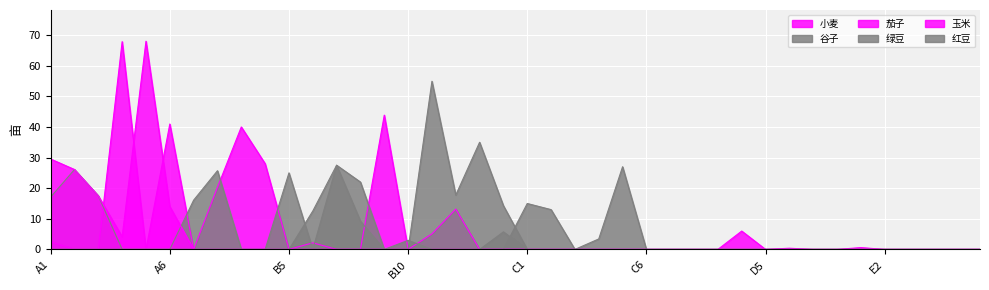

How many times do 谷子 and 绿豆 cross each other?

1